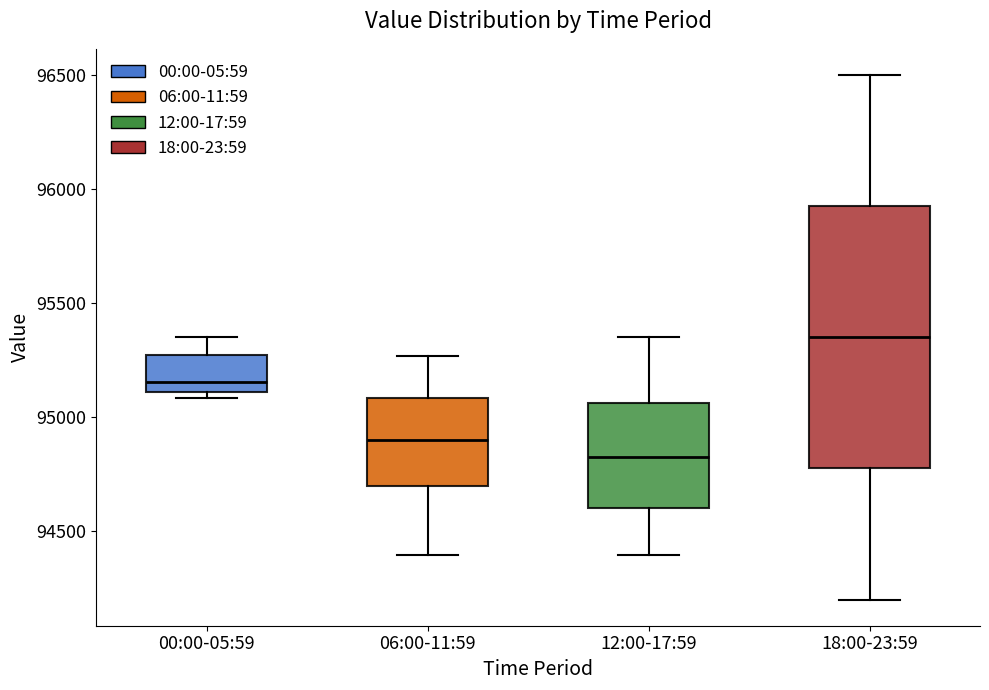

Comparing the boxes themselves (not the whiskers), which one is the tallest?

18:00-23:59